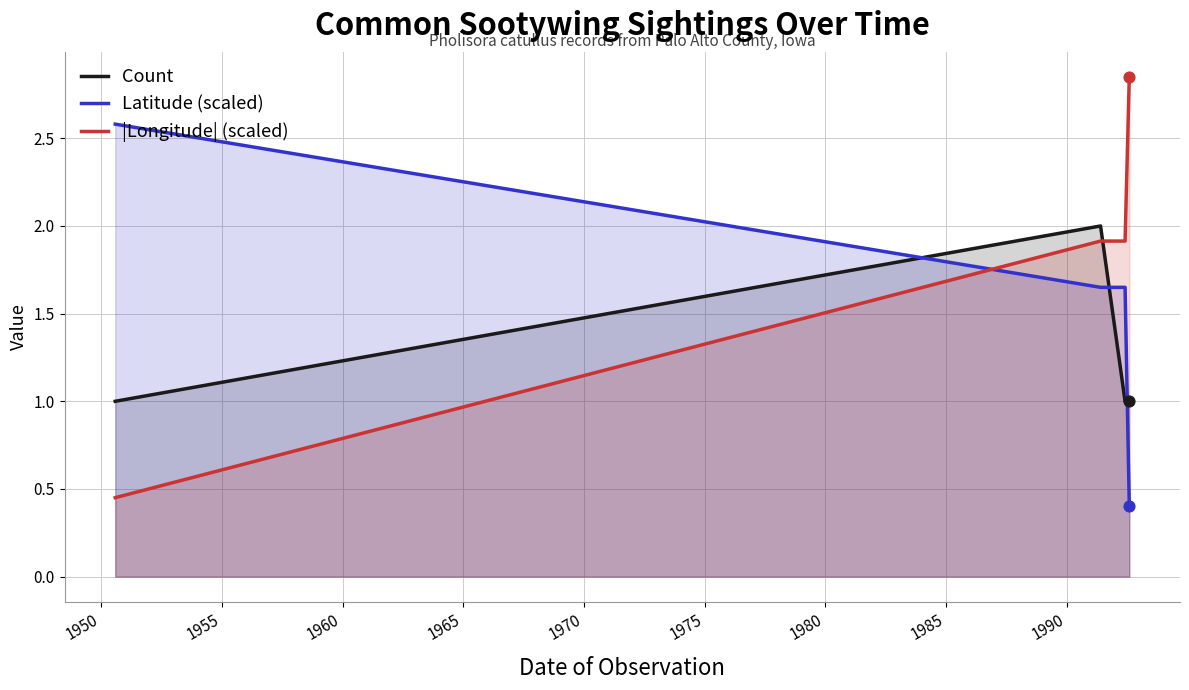

Which series contains the lowest Y value?

Latitude (scaled)